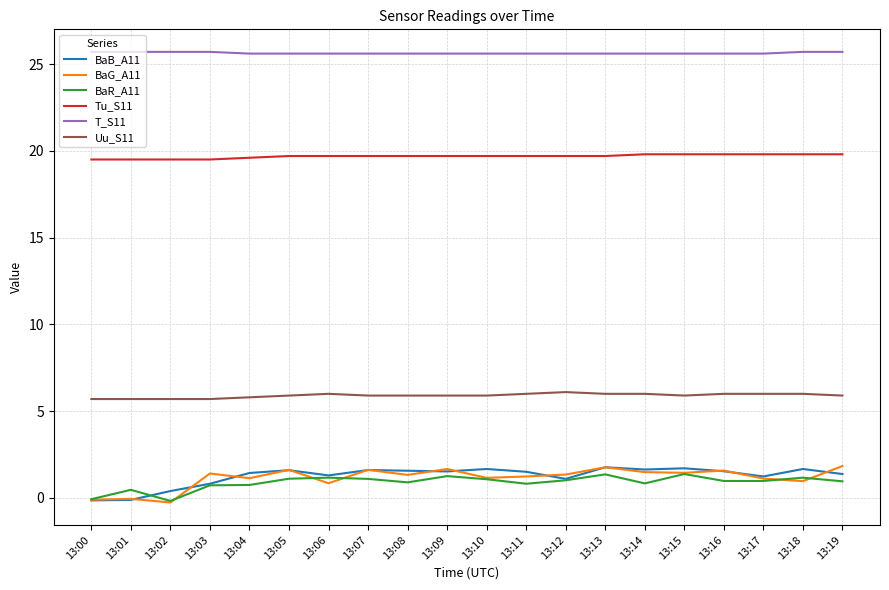

What is the maximum value shown in the chart?

25.7